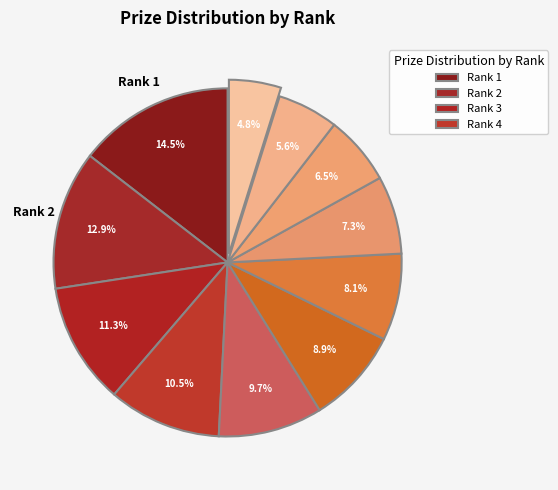

Rank the categories by value from highest to lowest.

Rank 1, Rank 2, Rank 3, Rank 4, Rank 5, Rank 6, Rank 7, Rank 8, Rank 9, Rank 10, Rank 11